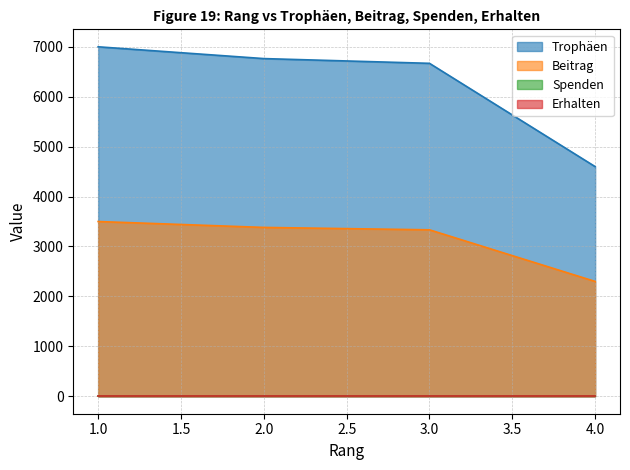

Does the chart have visible grid lines?

Yes